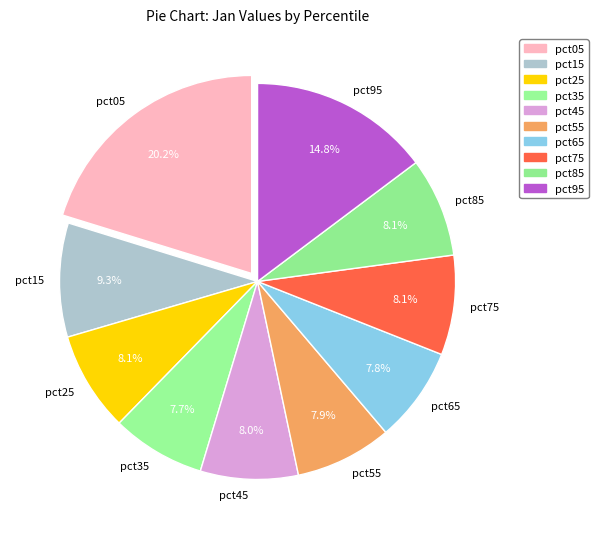

True or false: pct55 accounts for 1% of the total.

False